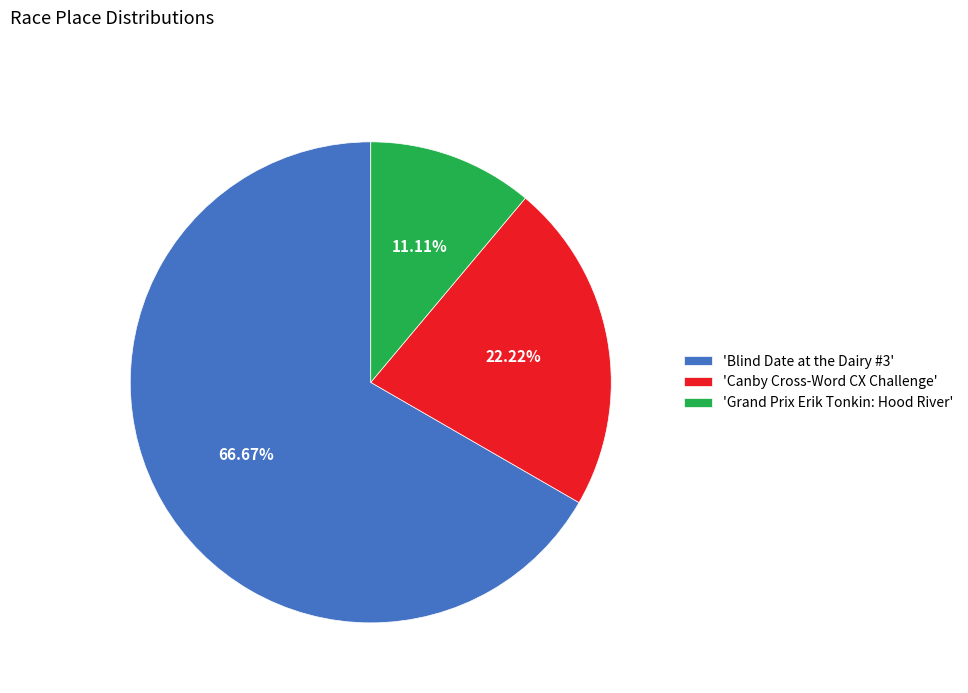

Between 'Grand Prix Erik Tonkin: Hood River' and 'Canby Cross-Word CX Challenge', which is larger?

'Canby Cross-Word CX Challenge'